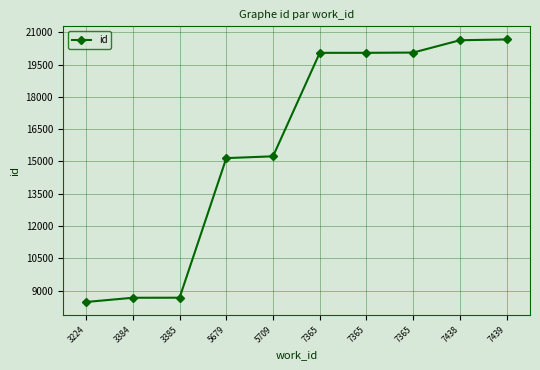

Where does the data first go above 20045?

7365